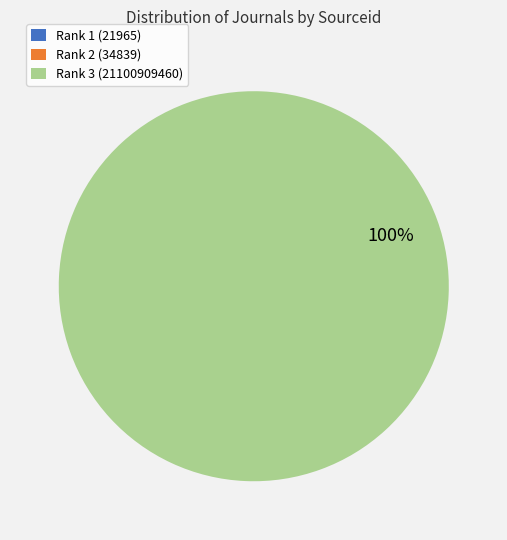

Is it true that Rank 3 (21100909460) is 100% of the pie?

True